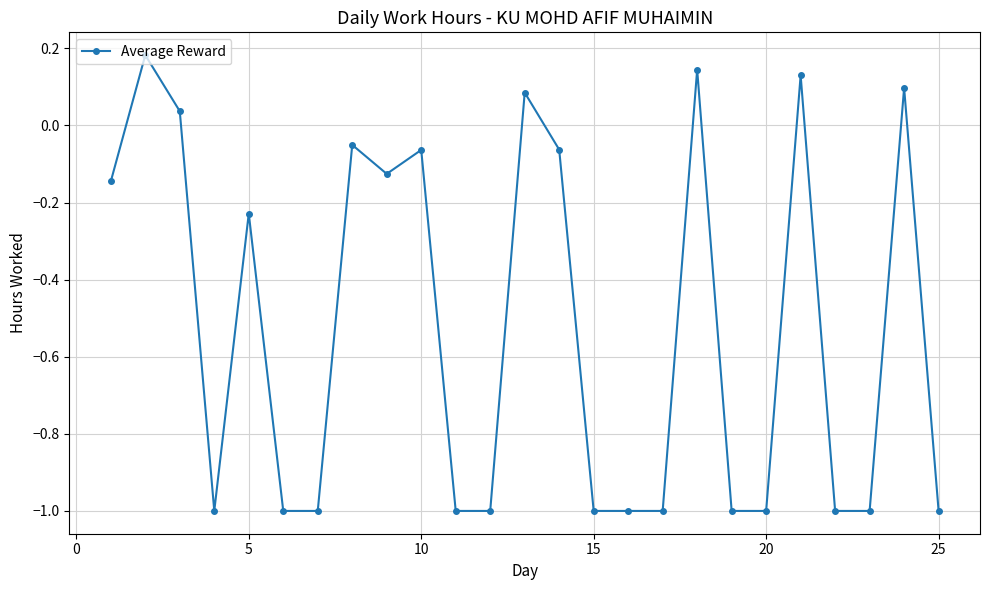

What is the value of the 7th point from the left?

-1.0